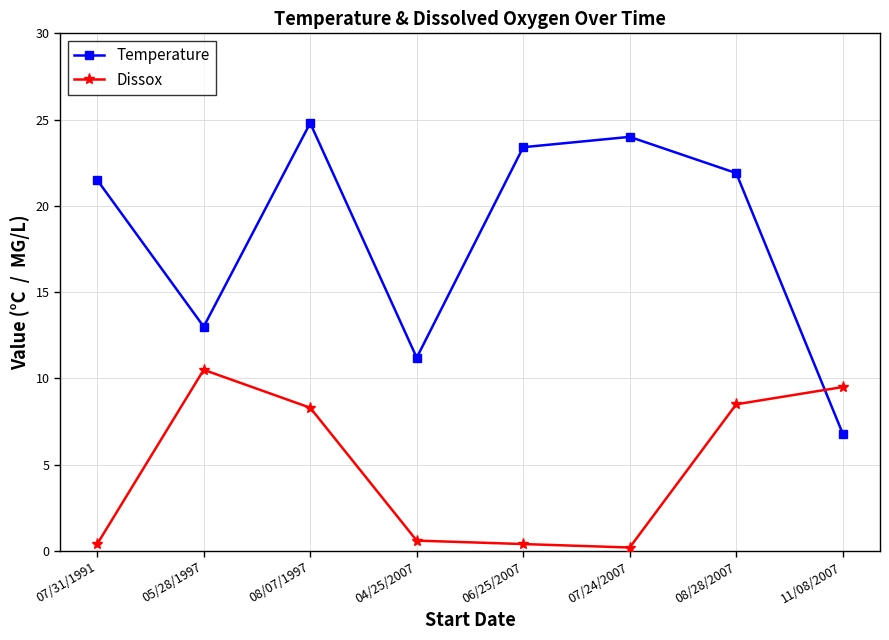

The value of Dissox at 11/08/2007 is 5.6. True or false?

False